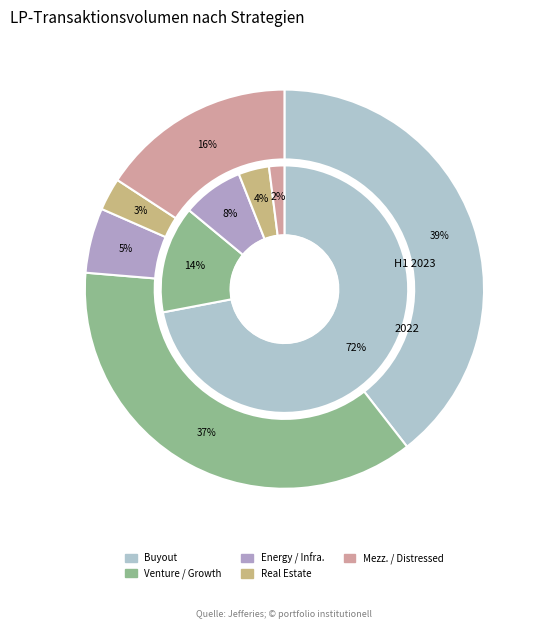

Is the sum of S-XPBH-VSS3-EPQS-86E6S and S-THNN-FBDU-FQCU-BNQHC greater than half?

Yes